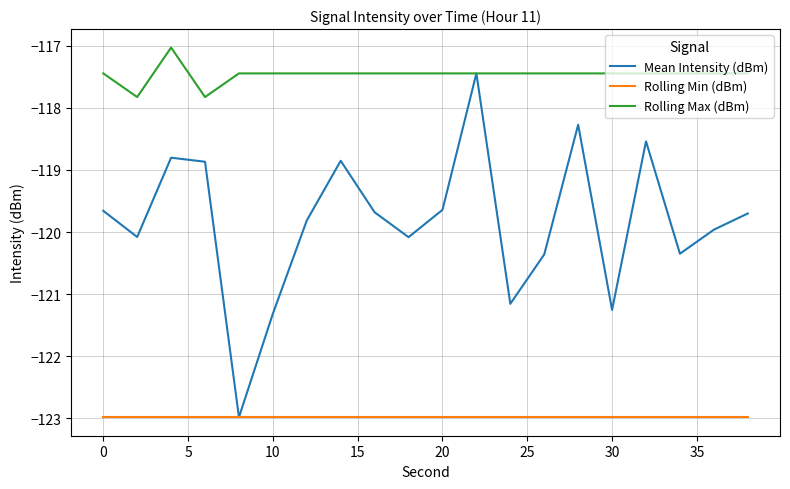

Which series has the largest total across all categories?

Rolling Max (dBm)